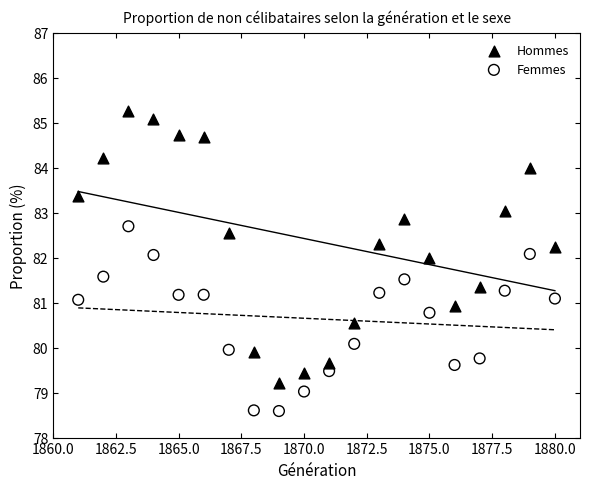

Which series reaches the minimum Y coordinate?

Femmes